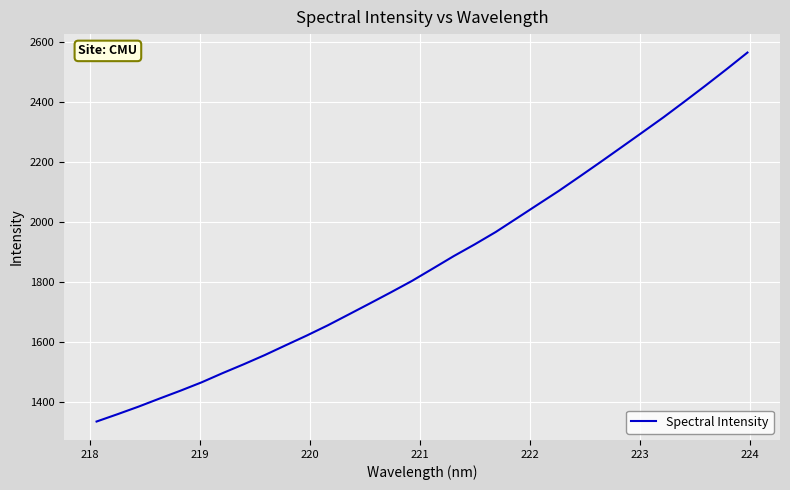

Reading left to right, what are all the values shown in this chart?

1335.6	1360.1	1385.3	1412.2	1438.6	1466.2	1496.9	1526.3	1556.9	1589.6	1622.0	1655.9	1692.2	1728.8	1765.7	1803.5	1844.9	1886.6	1925.8	1966.8	2012.4	2058.0	2103.6	2151.6	2200.2	2249.6	2299.3	2349.2	2401.5	2454.6	2509.0	2564.6